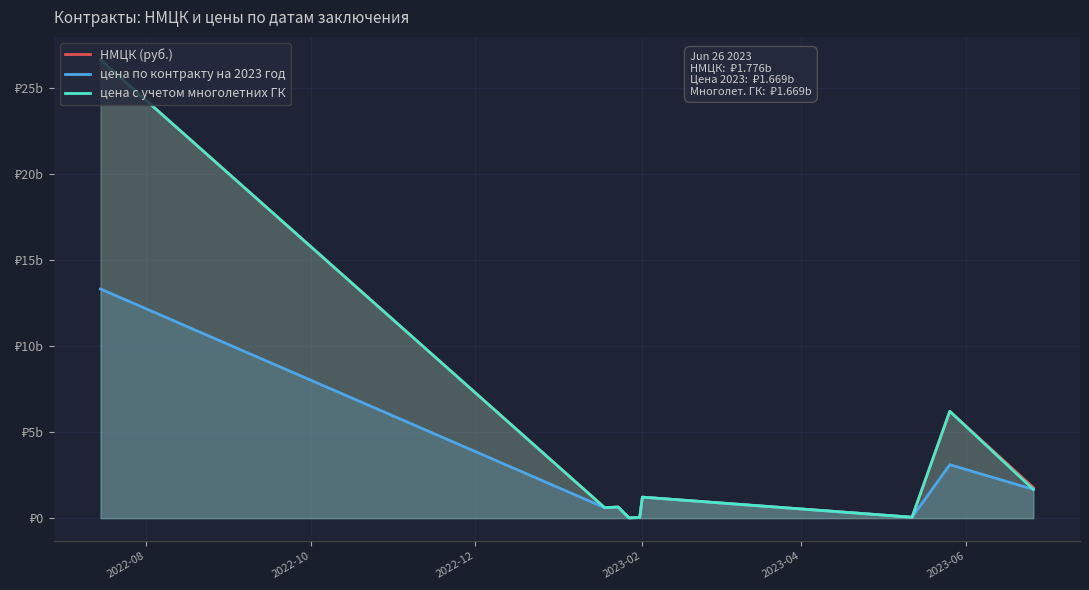

True or false: цена по контракту на 2023 год and НМЦК (руб.) intersect in this chart.

False